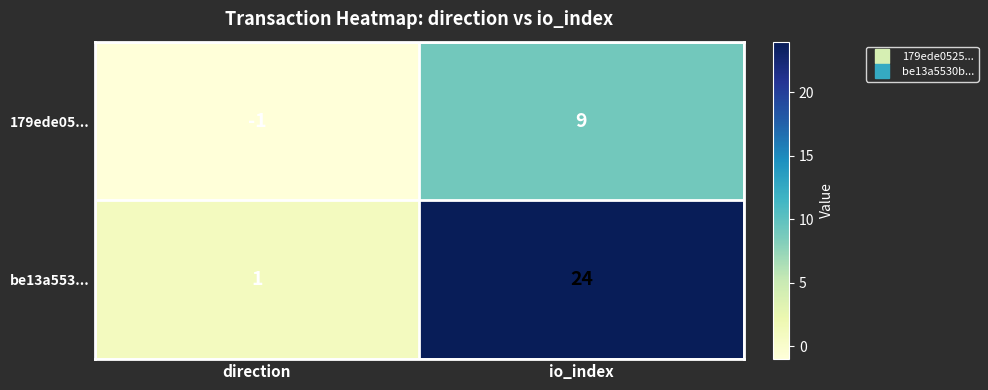

Which label corresponds to the largest value in the chart?

io_index